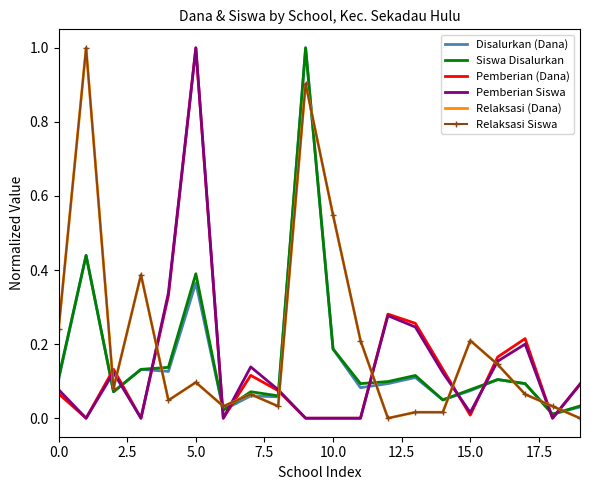

In Relaksasi (Dana), how many points are lower than both neighbors (excluding endpoints)?

5